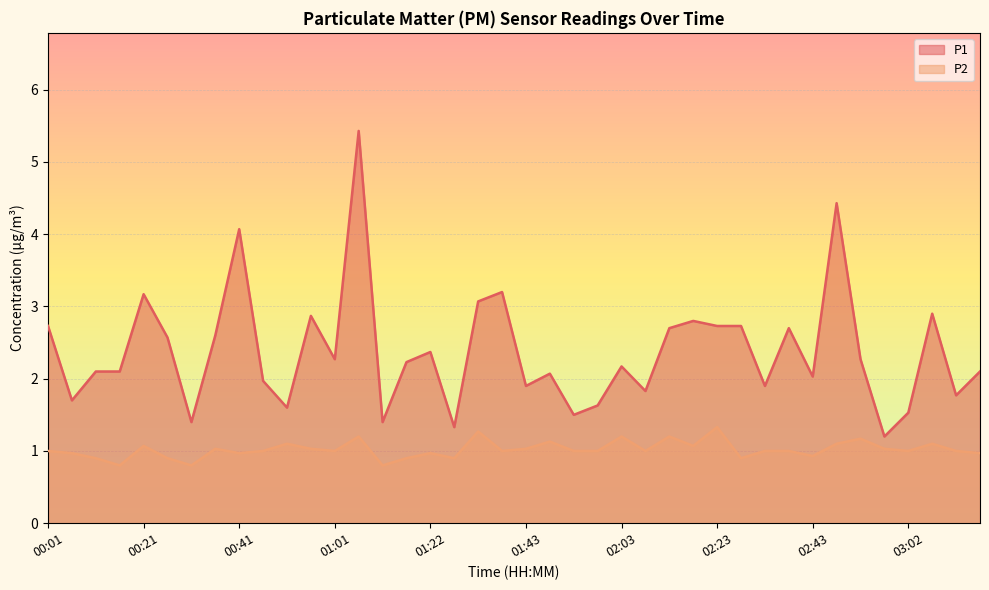

What is the greatest value displayed?

5.4